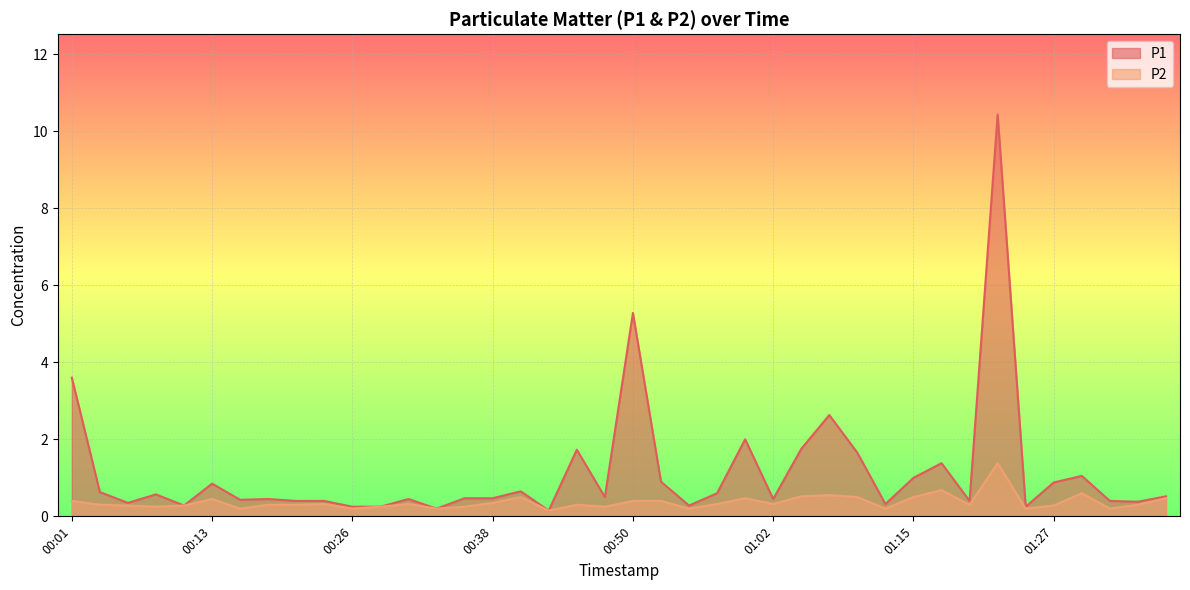

The value of P1 at 00:18 is 0.5. True or false?

True